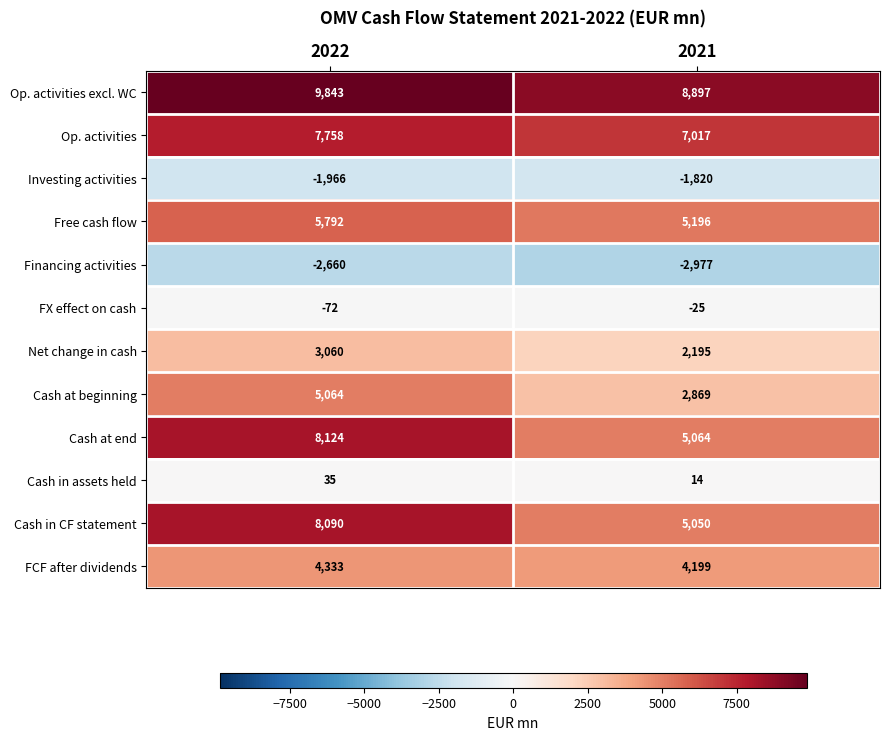

What is the difference between the maximum and minimum values in the Cash in CF statement series?

3040